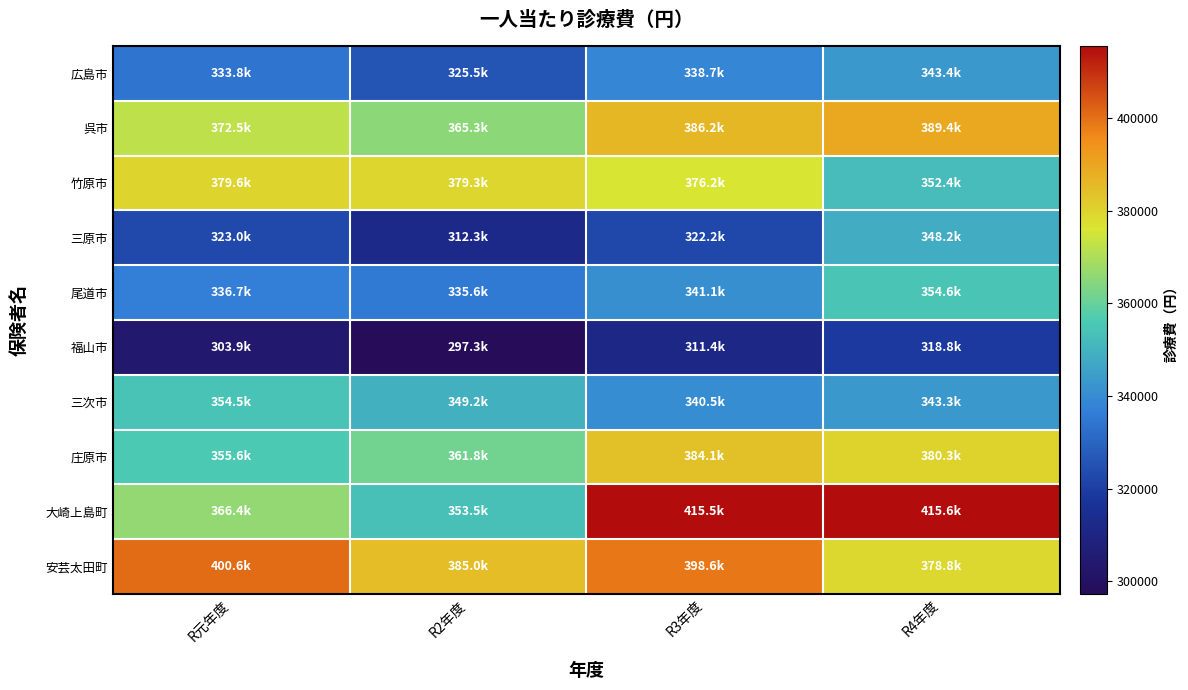

How many series are shown in this chart?

10